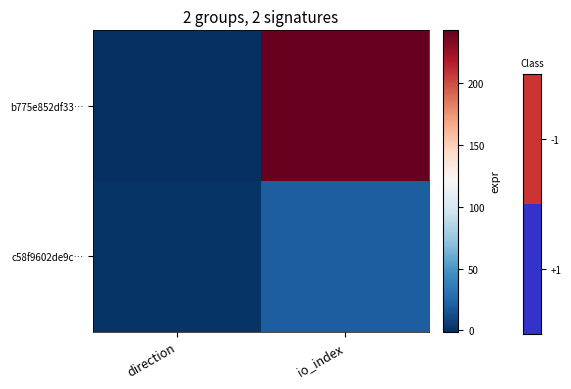

Reading left to right, transcribe all the data shown in this chart.

b775e852df33…: direction=-1	io_index=243
c58f9602de9c…: direction=1	io_index=20